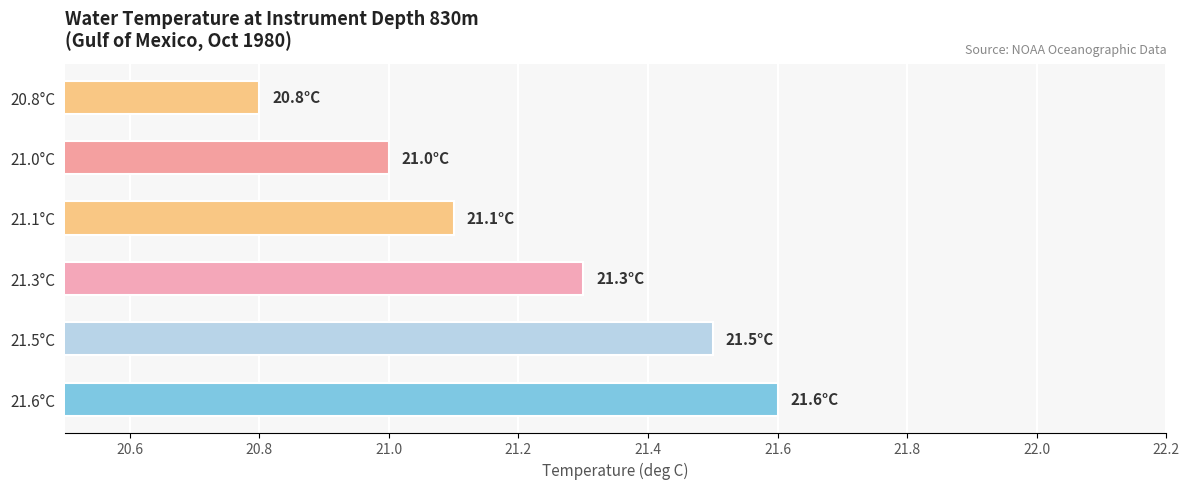

How many bars are there in total?

6